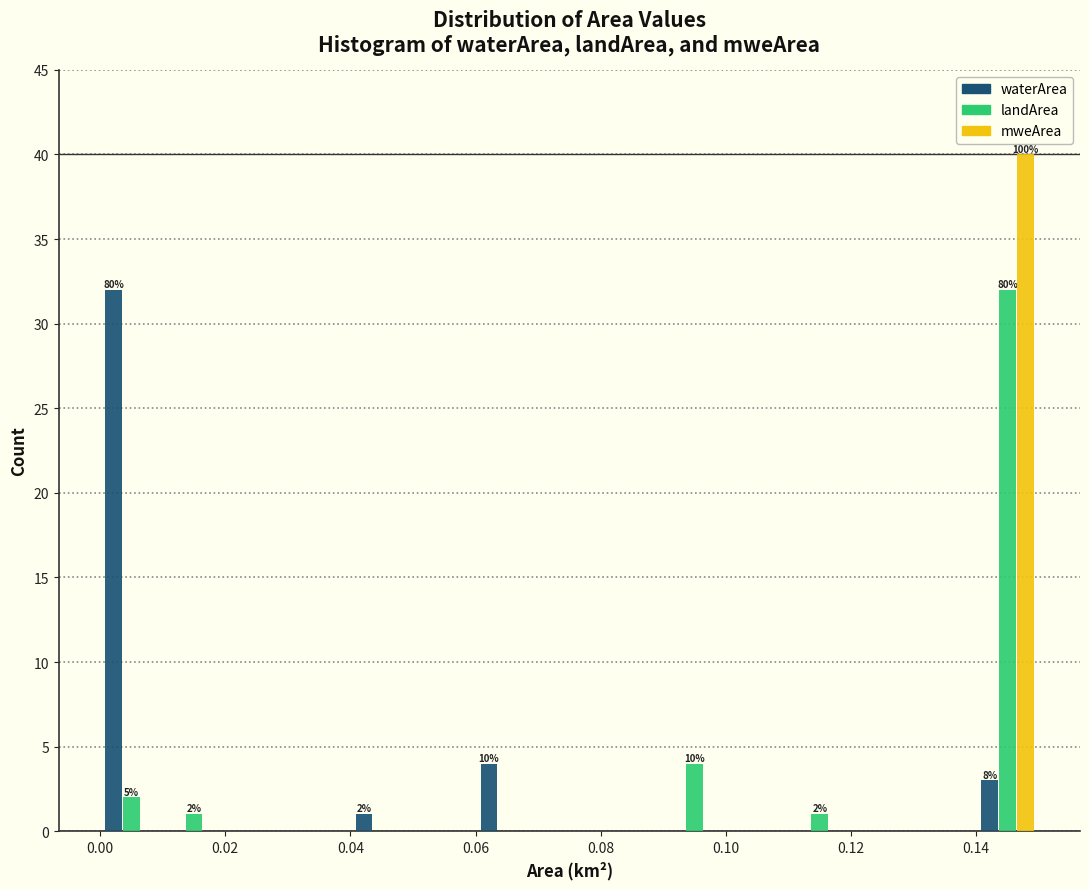

In the mweArea series, which range on the x-axis has the tallest bar?

0.14 to 0.15